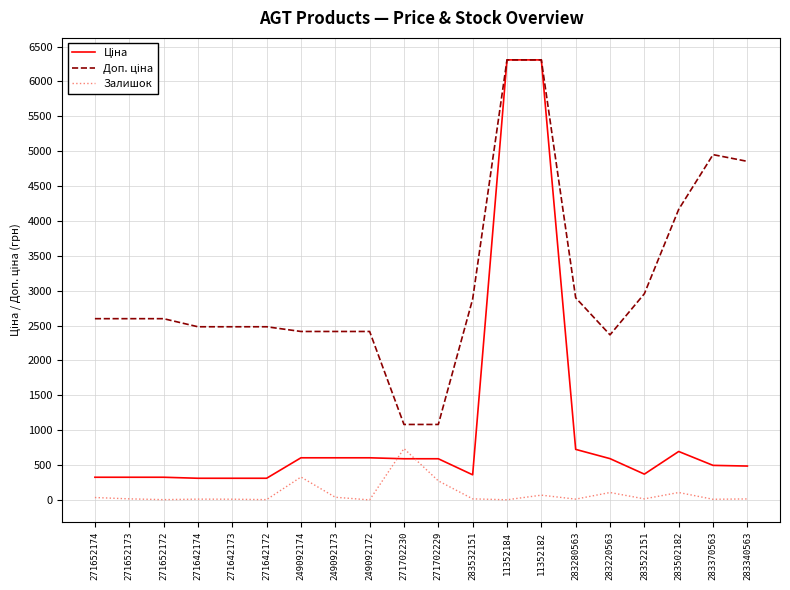

What is the highest value of the Залишок series?

736.0